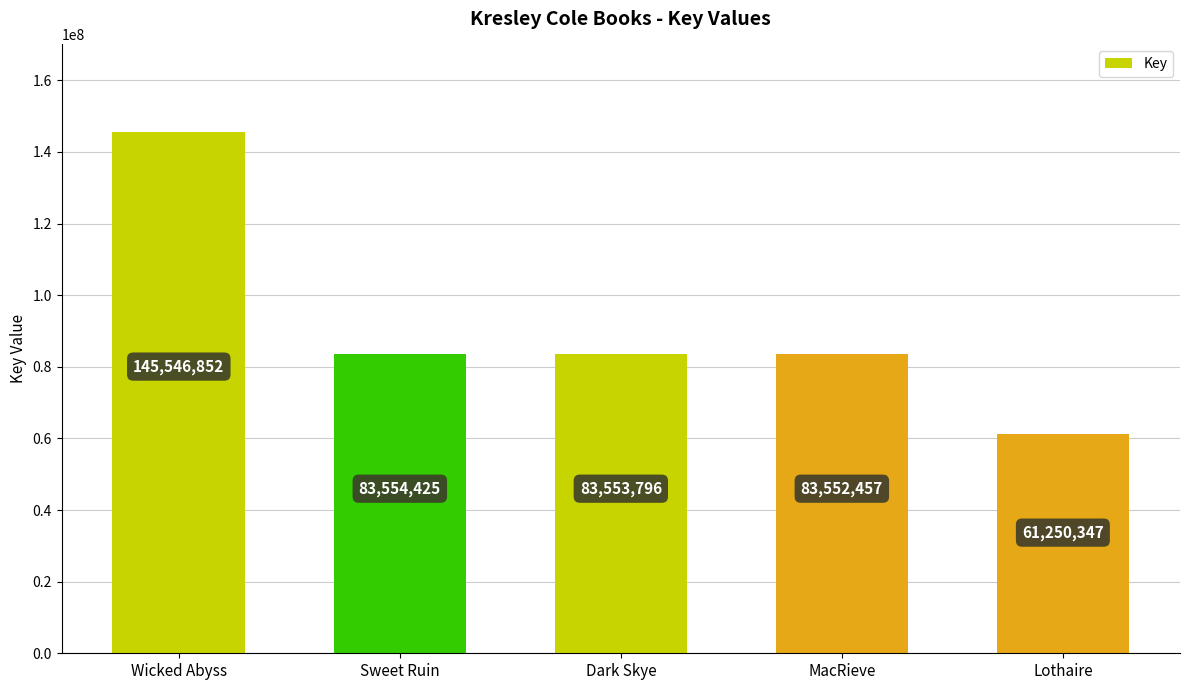

Rank the categories by value from lowest to highest.

Lothaire, MacRieve, Dark Skye, Sweet Ruin, Wicked Abyss